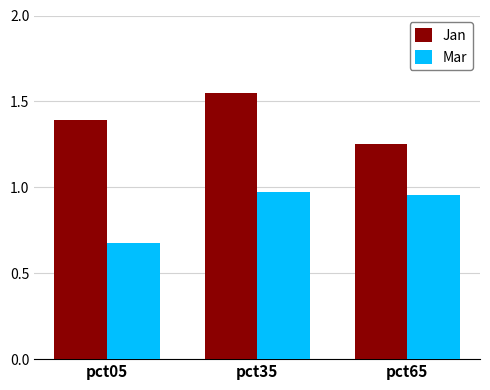

How many bars are there in total?

6